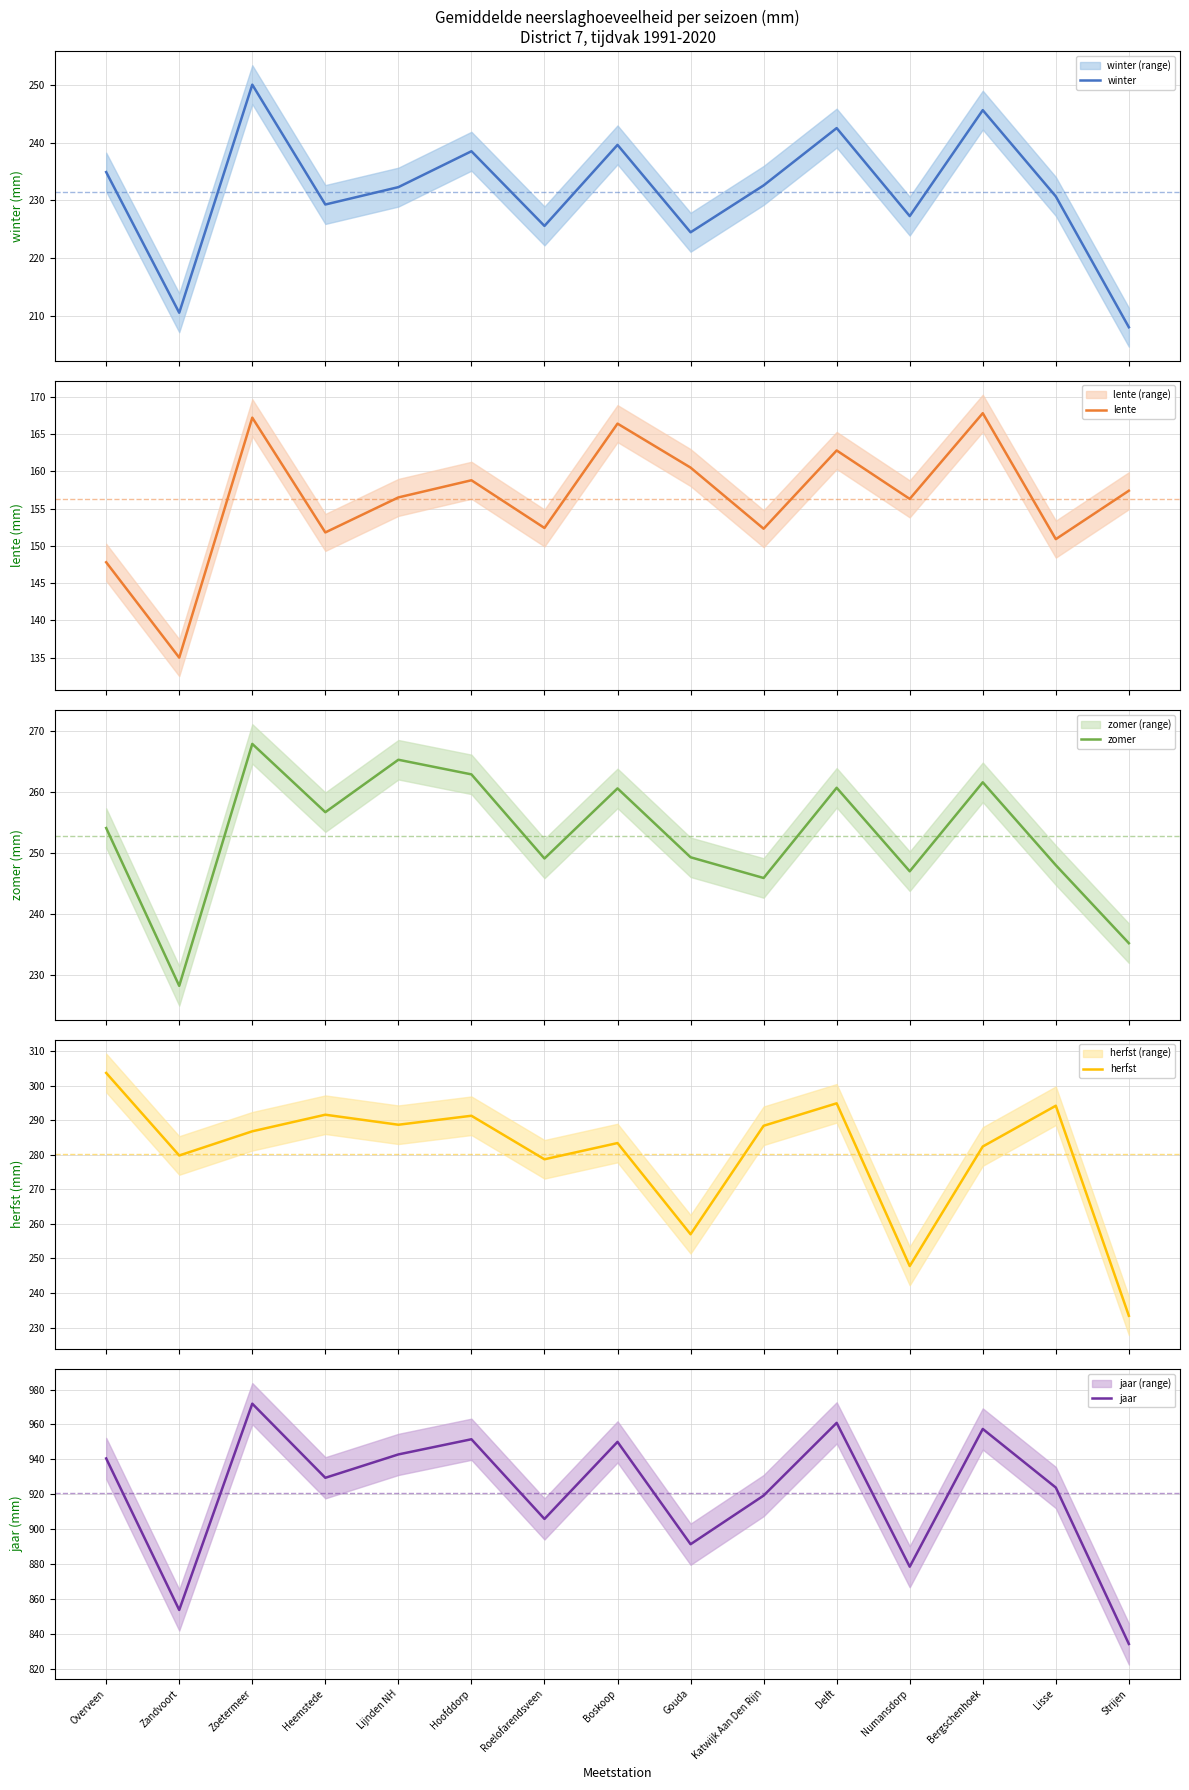

Reading left to right, list all the values displayed in this chart.

winter: Overveen=234.9	Zandvoort=210.6	Zoetermeer=250.0	Heemstede=229.3	Lijnden NH=232.3	Hoofddorp=238.5	Roelofarendsveen=225.6	Boskoop=239.6	Gouda=224.5	Katwijk Aan Den Rijn=232.6	Delft=242.5	Numansdorp=227.3	Bergschenhoek=245.6	Lisse=230.7	Strijen=208.1
lente: Overveen=147.8	Zandvoort=135.0	Zoetermeer=167.2	Heemstede=151.8	Lijnden NH=156.5	Hoofddorp=158.8	Roelofarendsveen=152.4	Boskoop=166.4	Gouda=160.5	Katwijk Aan Den Rijn=152.3	Delft=162.8	Numansdorp=156.3	Bergschenhoek=167.8	Lisse=150.9	Strijen=157.4
zomer: Overveen=254.1	Zandvoort=228.2	Zoetermeer=267.9	Heemstede=256.7	Lijnden NH=265.3	Hoofddorp=262.9	Roelofarendsveen=249.1	Boskoop=260.6	Gouda=249.3	Katwijk Aan Den Rijn=245.9	Delft=260.7	Numansdorp=247.0	Bergschenhoek=261.6	Lisse=248.0	Strijen=235.2
herfst: Overveen=303.7	Zandvoort=279.8	Zoetermeer=286.8	Heemstede=291.6	Lijnden NH=288.7	Hoofddorp=291.3	Roelofarendsveen=278.7	Boskoop=283.4	Gouda=257.0	Katwijk Aan Den Rijn=288.4	Delft=294.9	Numansdorp=247.8	Bergschenhoek=282.4	Lisse=294.2	Strijen=233.4
jaar: Overveen=940.5	Zandvoort=853.6	Zoetermeer=971.9	Heemstede=929.4	Lijnden NH=942.8	Hoofddorp=951.5	Roelofarendsveen=905.8	Boskoop=950.0	Gouda=891.3	Katwijk Aan Den Rijn=919.2	Delft=960.9	Numansdorp=878.4	Bergschenhoek=957.4	Lisse=923.8	Strijen=834.1